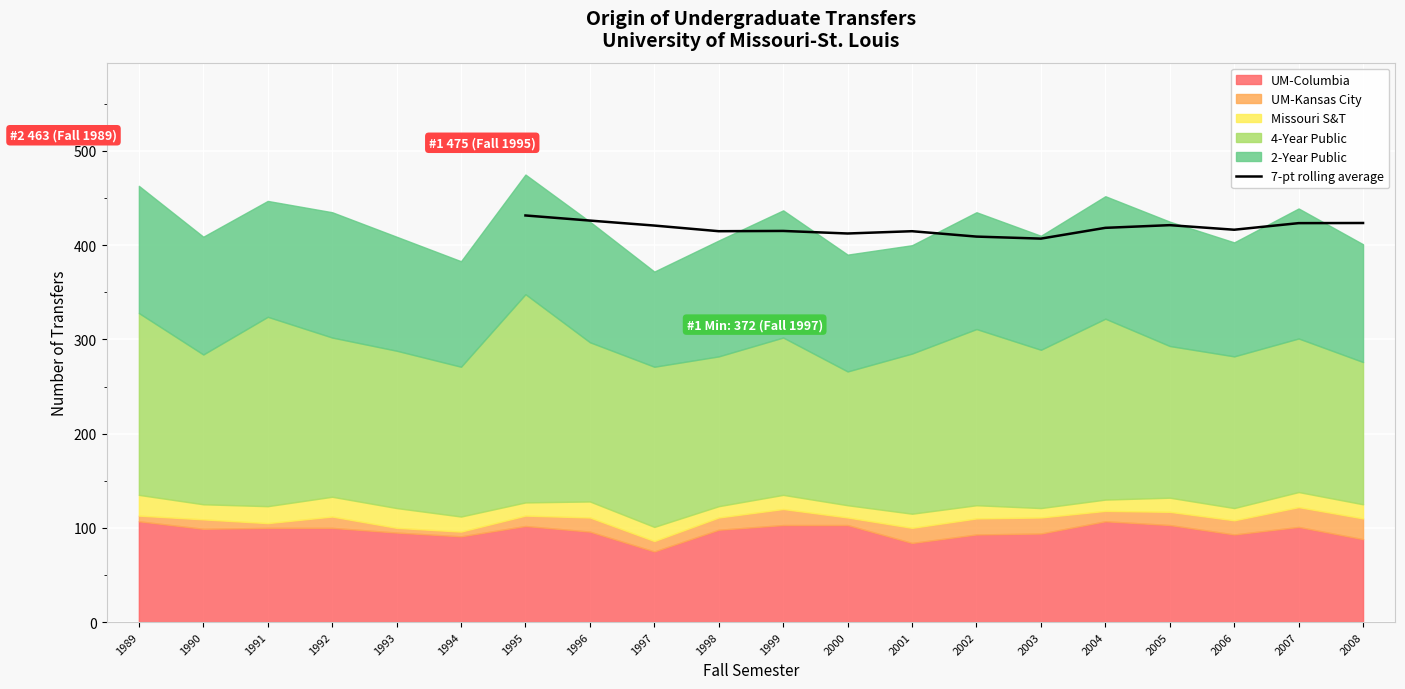

What is the smallest value displayed?

407.0